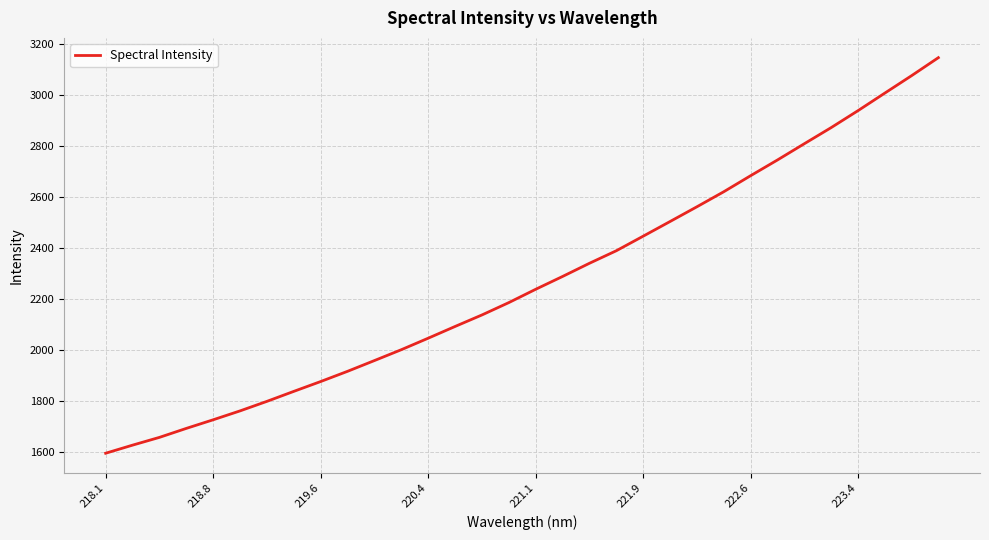

How many lines are shown in the chart?

1